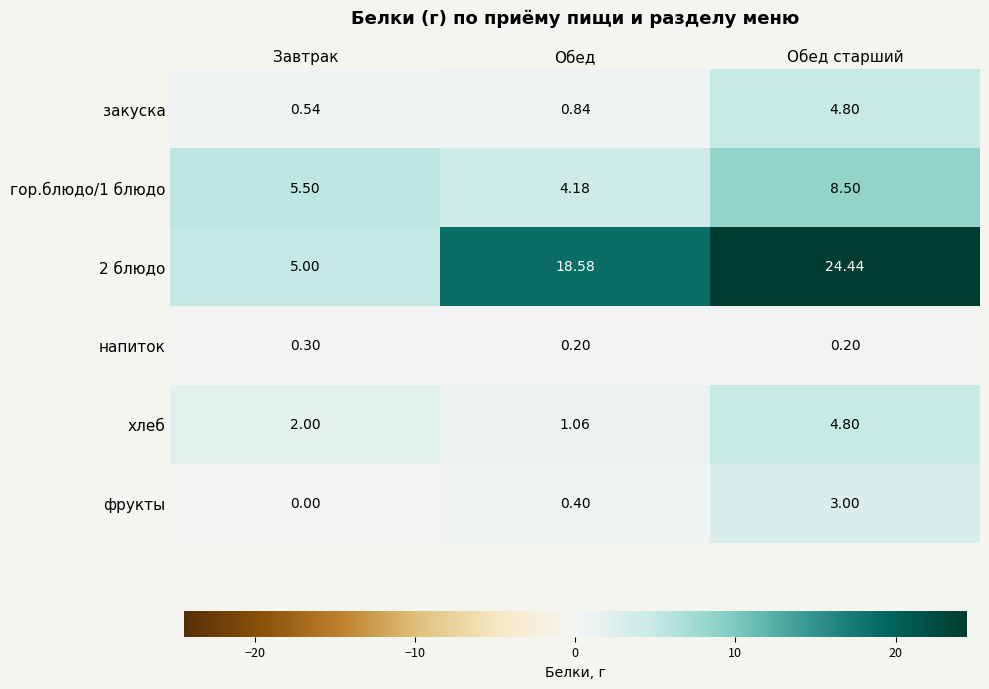

Where is 2 блюдо nearest to the value 14?

Обед